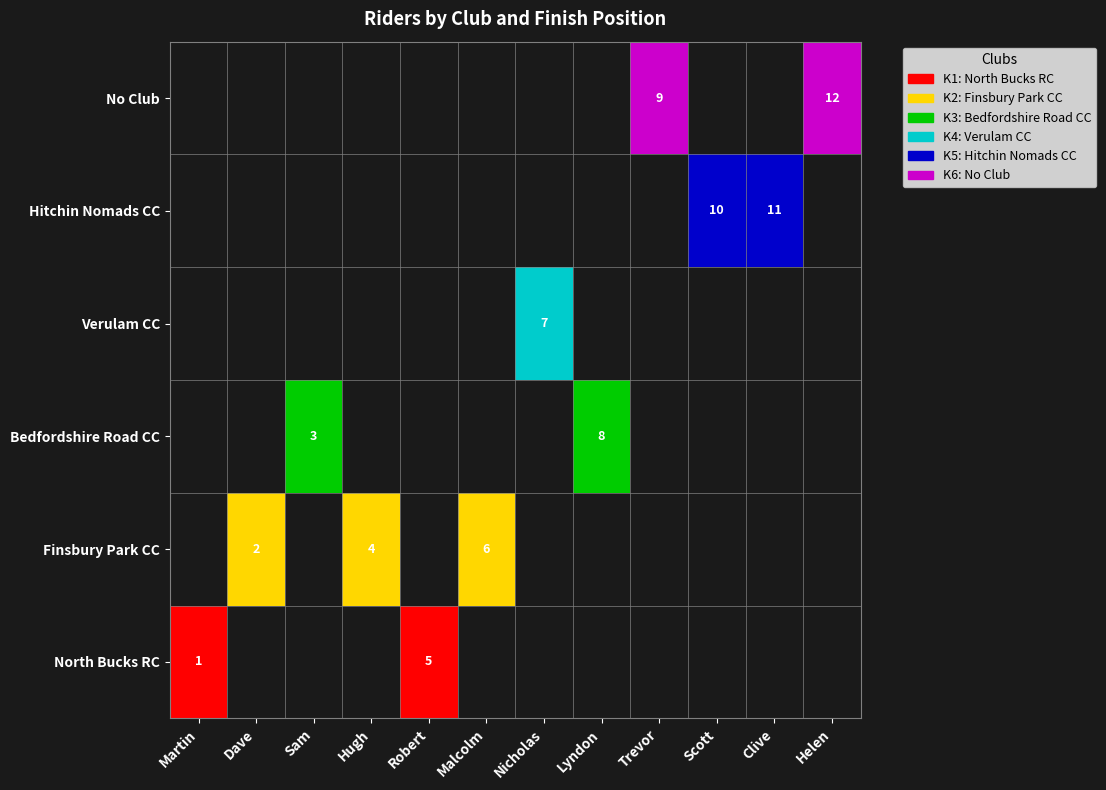

At which category is the sum across all series the highest?

Helen